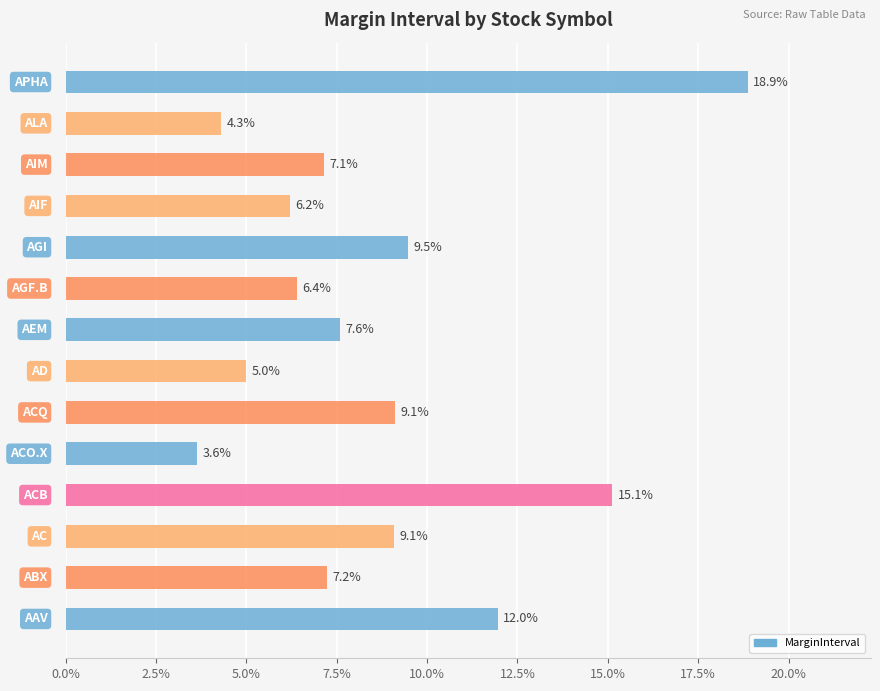

Count the number of data series in this chart.

1